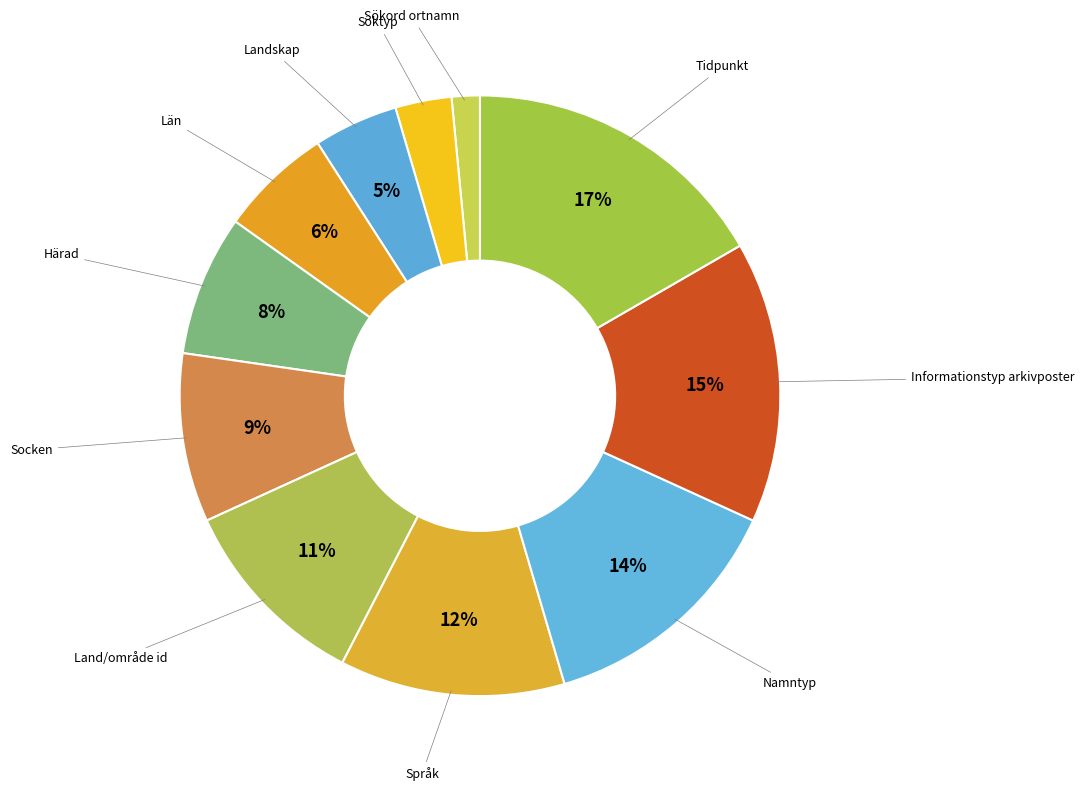

Which category has the biggest portion of the pie?

Tidpunkt